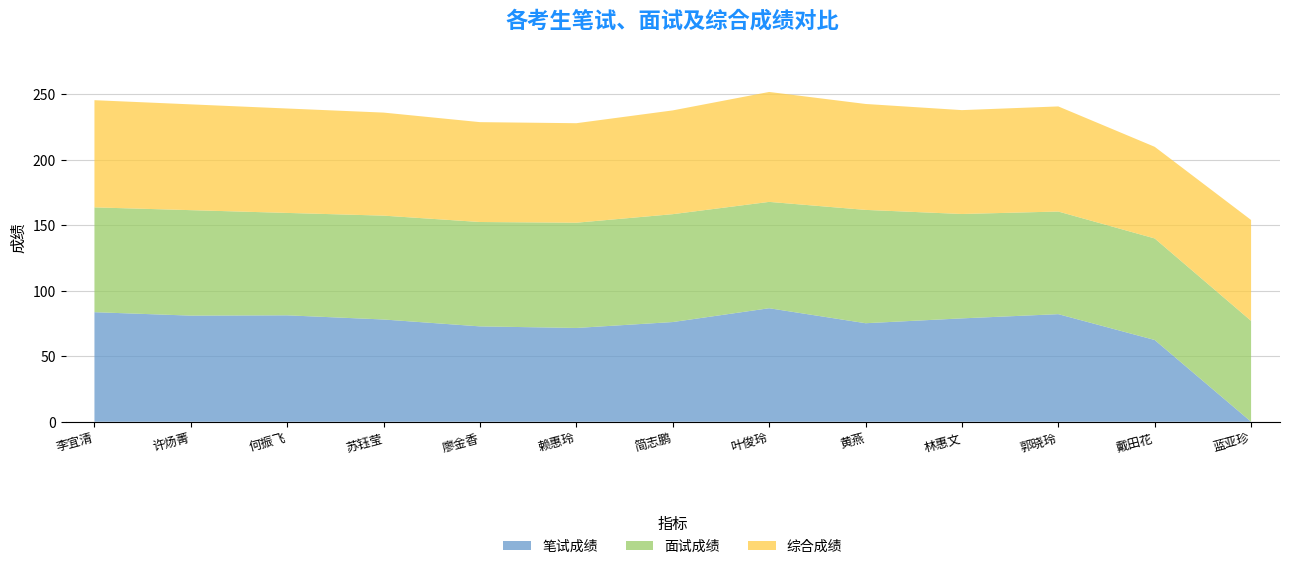

Reading left to right, what are all the values shown in this chart?

笔试成绩: 李宜清=83.6	许炀菁=81.0	何振飞=81.2	苏钰莹=78.0	廖金香=72.8	赖惠玲=71.6	简志鹏=76.1	叶俊玲=86.6	黄燕=75.2	林惠文=78.9	郭晓玲=82.1	戴田花=62.4	蓝亚珍=0.0
面试成绩: 李宜清=80.0	许炀菁=80.5	何振飞=78.2	苏钰莹=79.3	廖金香=79.7	赖惠玲=80.3	简志鹏=82.3	叶俊玲=81.2	黄燕=86.5	林惠文=79.7	郭晓玲=78.3	戴田花=77.5	蓝亚珍=77.0
综合成绩: 李宜清=81.8	许炀菁=80.8	何振飞=79.7	苏钰莹=78.7	廖金香=76.2	赖惠玲=76.0	简志鹏=79.2	叶俊玲=83.9	黄燕=80.8	林惠文=79.3	郭晓玲=80.2	戴田花=70.0	蓝亚珍=77.0